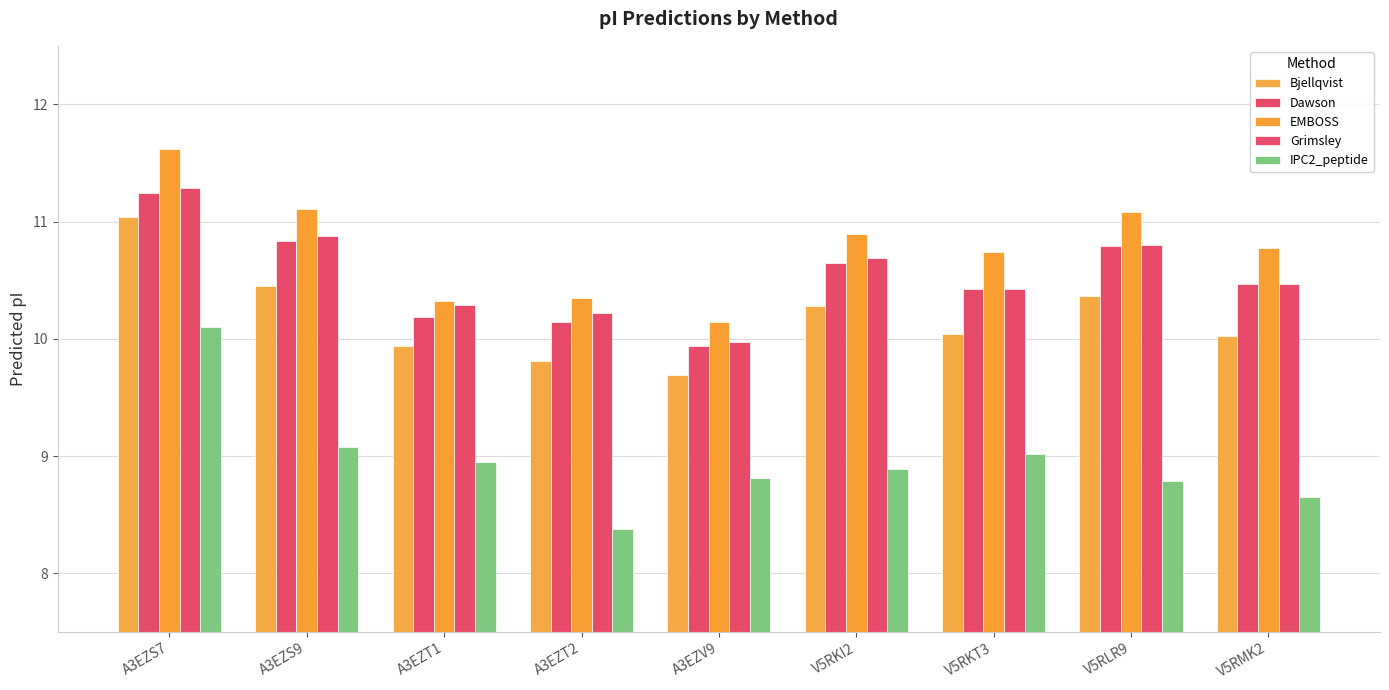

Reading left to right, list all the values displayed in this chart.

Bjellqvist: 11.0	10.5	9.9	9.8	9.7	10.3	10.0	10.4	10.0
Dawson: 11.2	10.8	10.2	10.1	9.9	10.6	10.4	10.8	10.5
EMBOSS: 11.6	11.1	10.3	10.3	10.1	10.9	10.7	11.1	10.8
Grimsley: 11.3	10.9	10.3	10.2	10.0	10.7	10.4	10.8	10.5
IPC2_peptide: 10.1	9.1	8.9	8.4	8.8	8.9	9.0	8.8	8.7